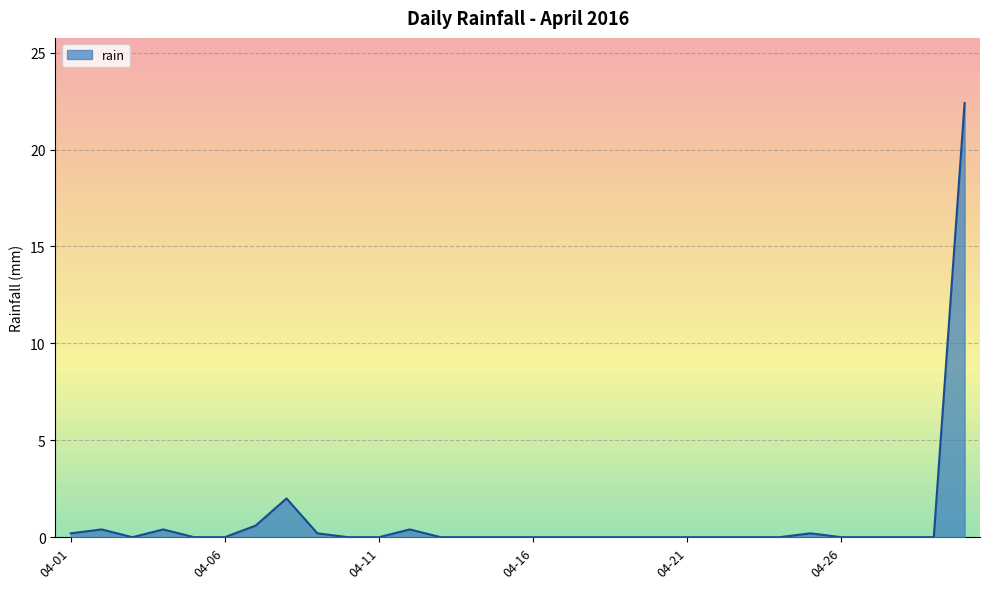

What is the maximum value shown in the chart?

22.4